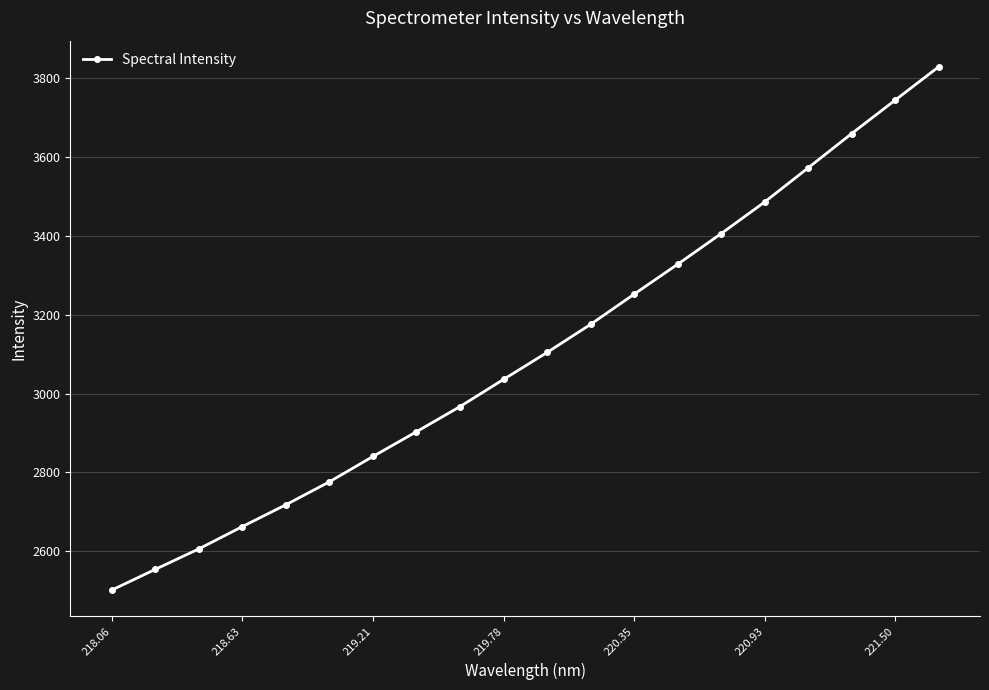

What is the greatest value displayed?

3828.4